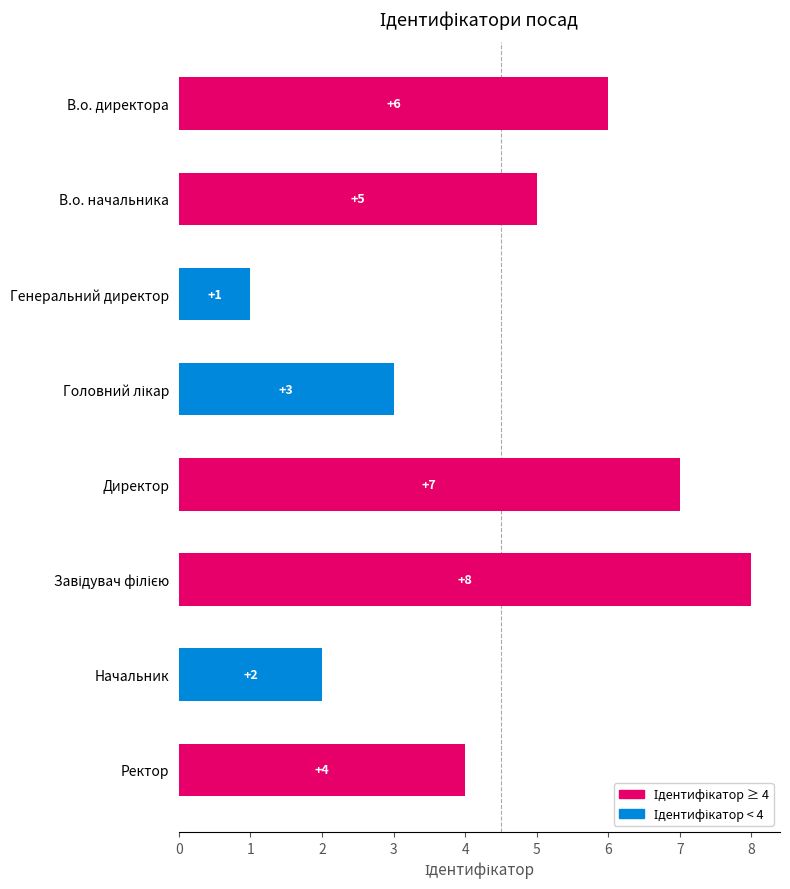

True or false: the data shows 2 at В.о. директора.

False